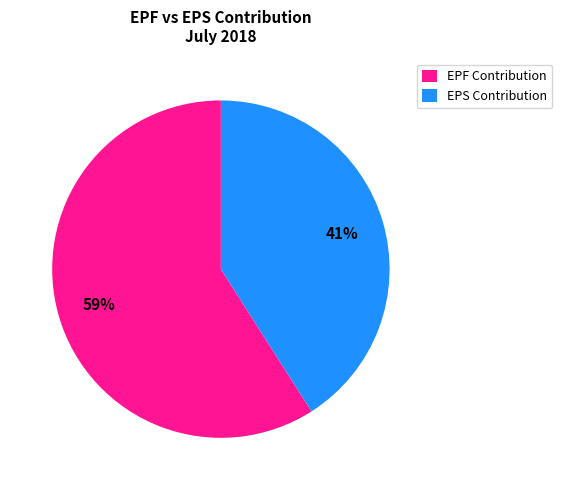

What is the ratio of the value at EPS Contribution to the value at EPF Contribution?

0.7